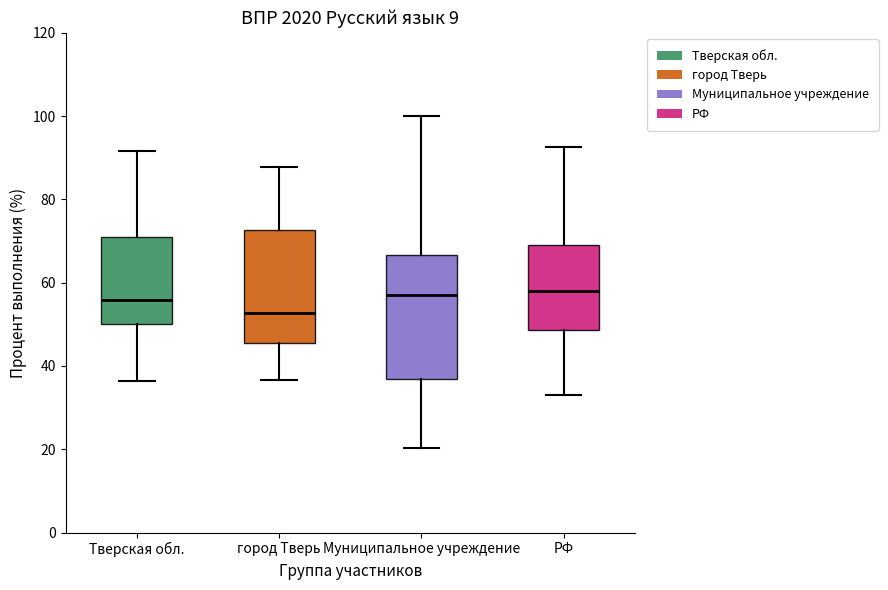

Comparing the boxes themselves (not the whiskers), which one is the tallest?

Муниципальное учреждение